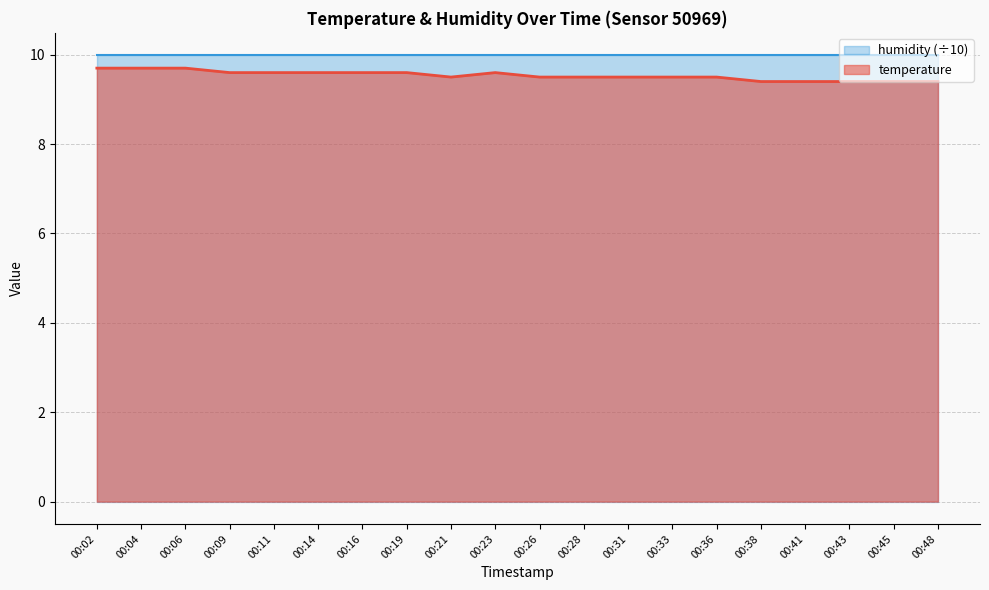

Is it true that the value at 00:21 is 9.5?

True